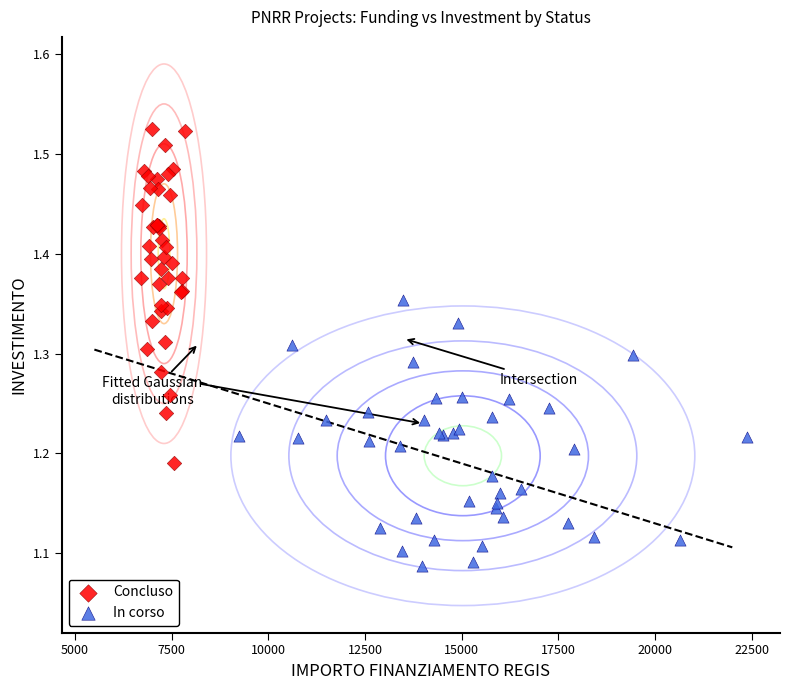

Which series reaches the minimum Y coordinate?

In corso